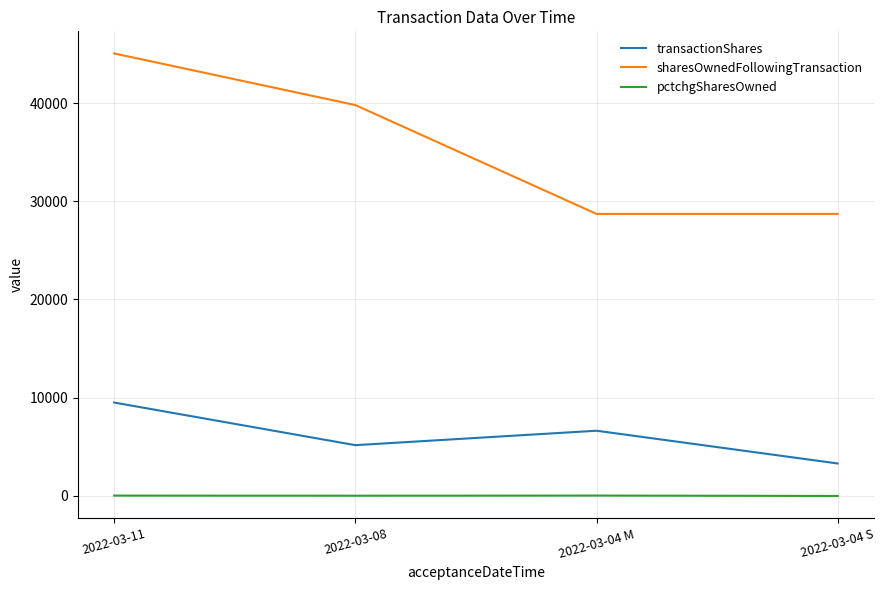

True or false: transactionShares and pctchgSharesOwned intersect in this chart.

False